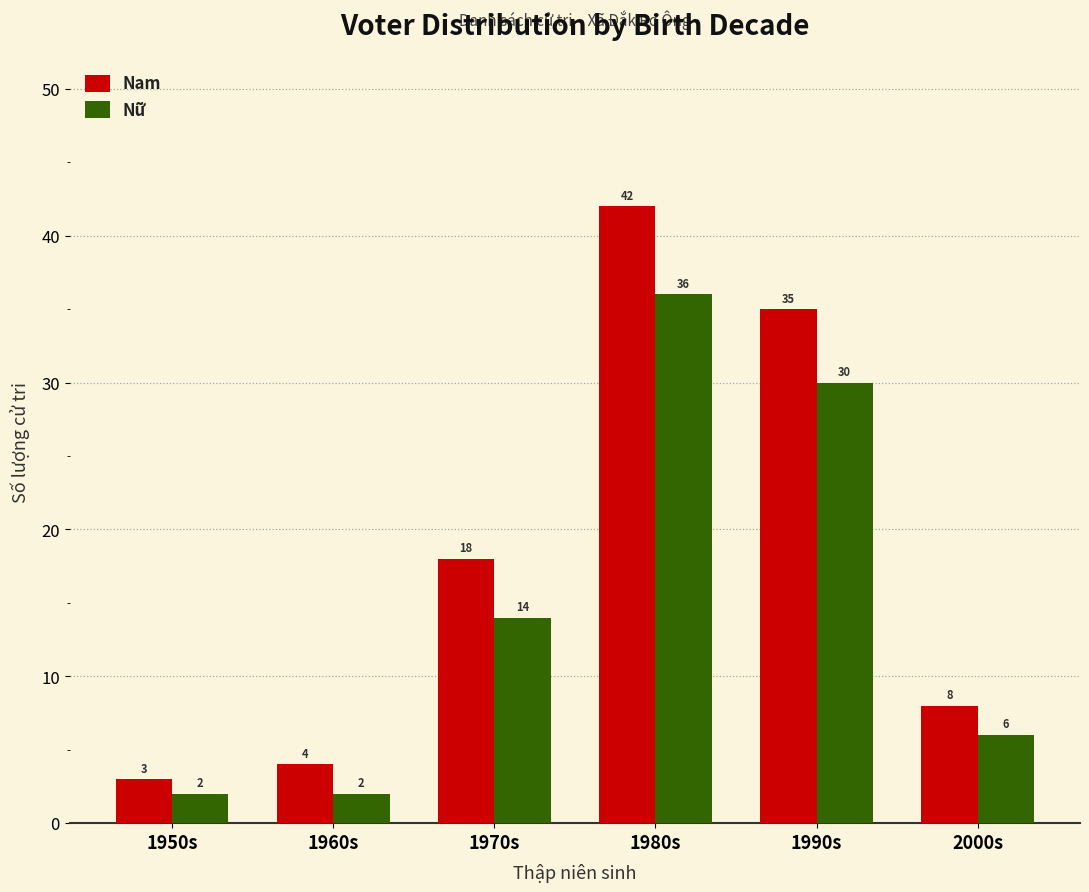

Reading left to right, transcribe all the data shown in this chart.

Nam: 1950s=3	1960s=4	1970s=18	1980s=42	1990s=35	2000s=8
Nữ: 1950s=2	1960s=2	1970s=14	1980s=36	1990s=30	2000s=6